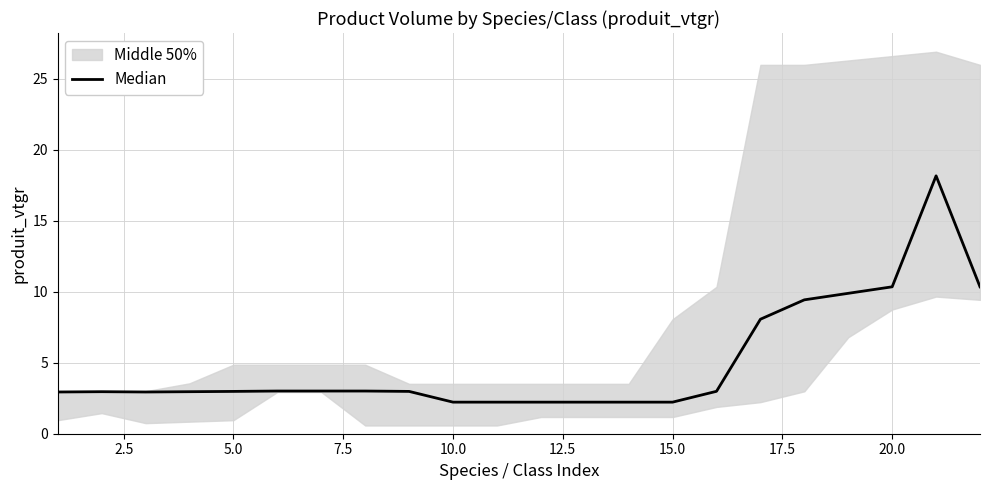

Reading left to right, transcribe all the data shown in this chart.

2.9	3.0	2.9	3.0	3.0	3.0	3.0	3.0	3.0	2.2	2.2	2.2	2.2	2.2	2.2	3.0	8.1	9.4	9.9	10.3	18.2	10.3